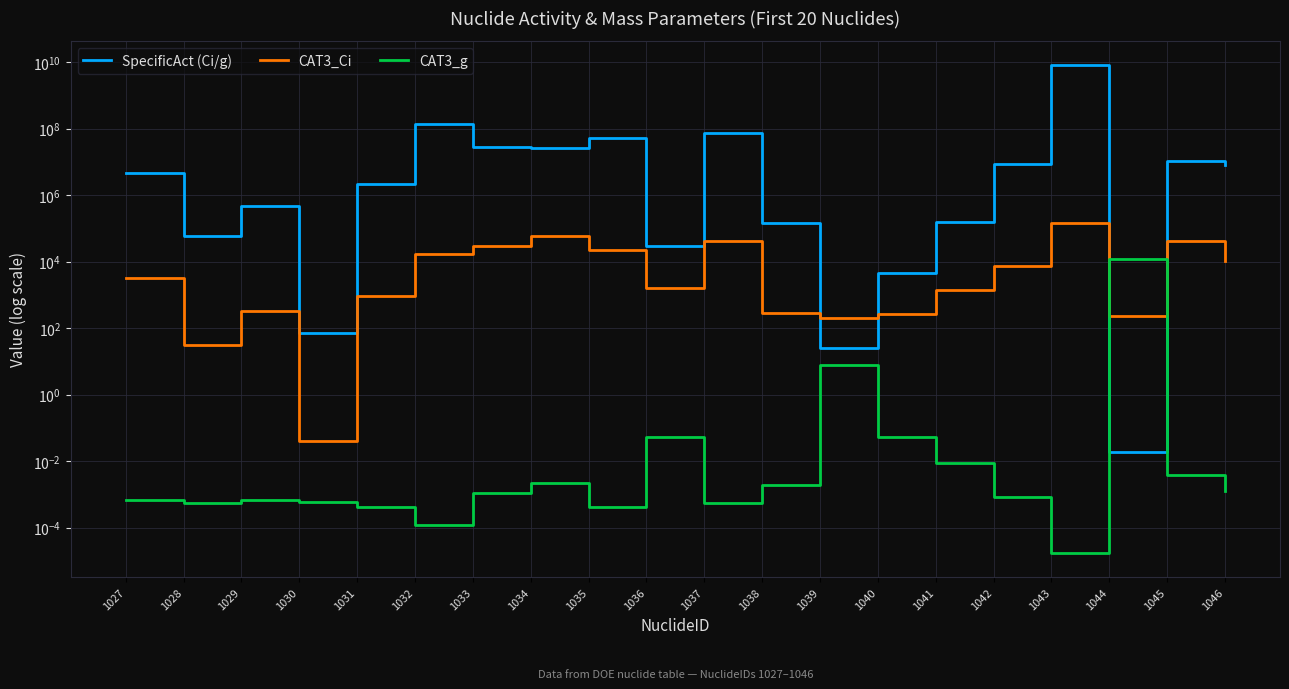

What is the maximum value for CAT3_g?

12500.0